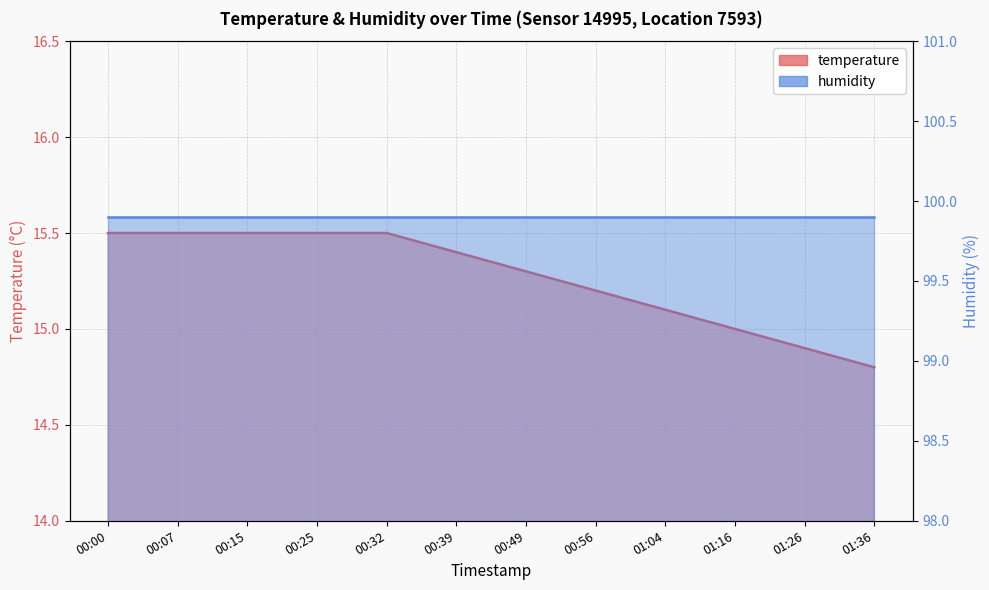

How many data points are less than 15?

2